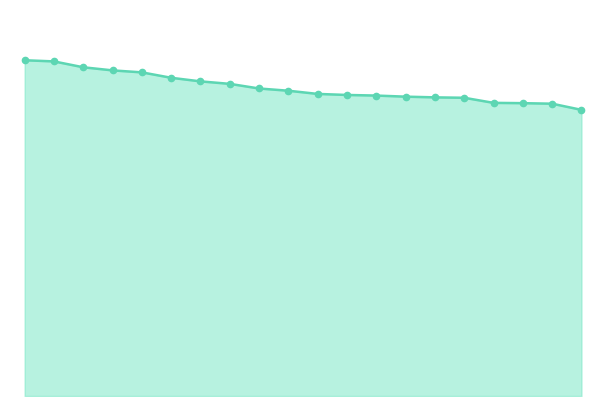

List the labels in order of value, largest first.

0, 1, 2, 3, 4, 5, 6, 7, 8, 9, 10, 11, 12, 13, 14, 15, 16, 17, 18, 19